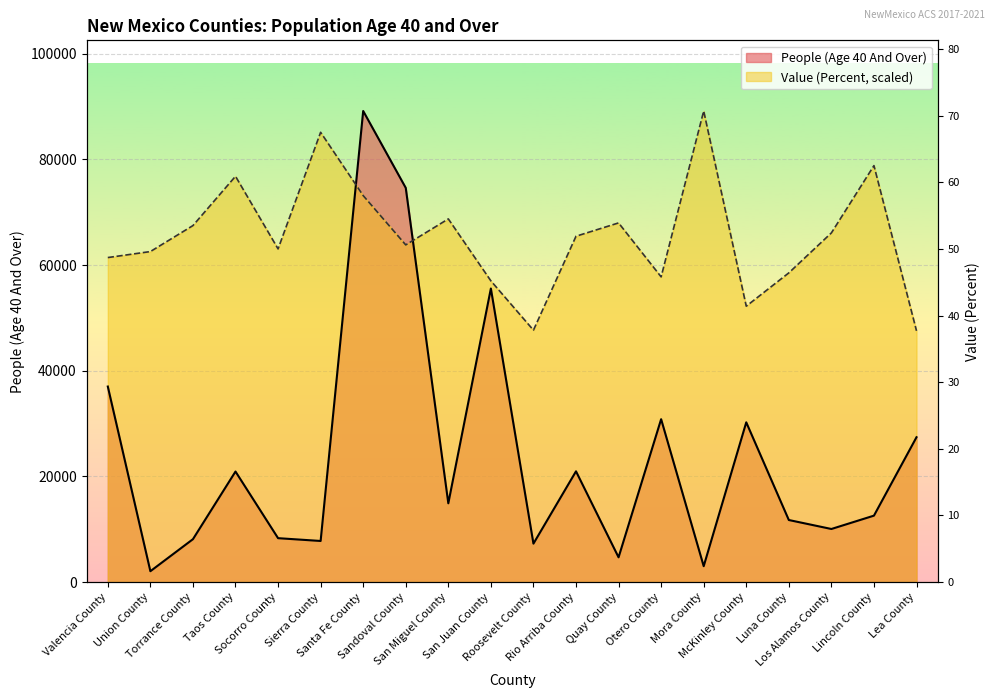

What is the spread (max minus min) of values at Socorro County?

54761.0